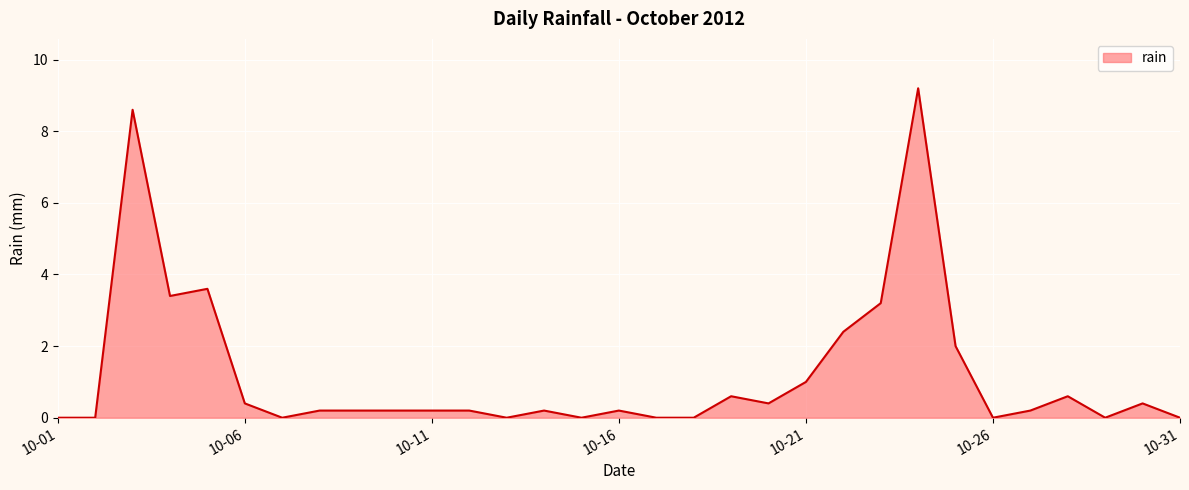

What is the maximum value shown in the chart?

9.2